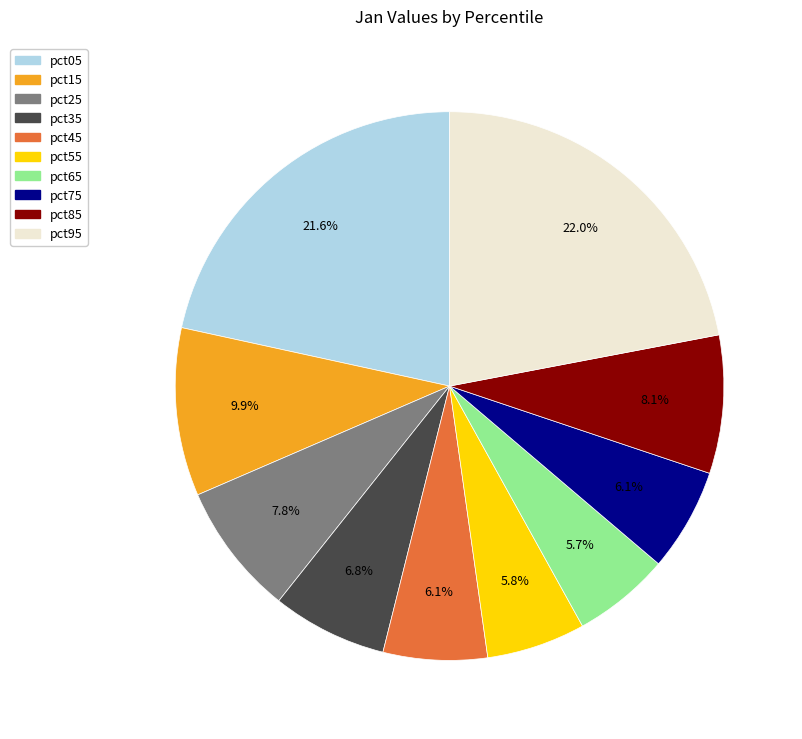

The pct55 slice represents 19% of the pie. True or false?

False